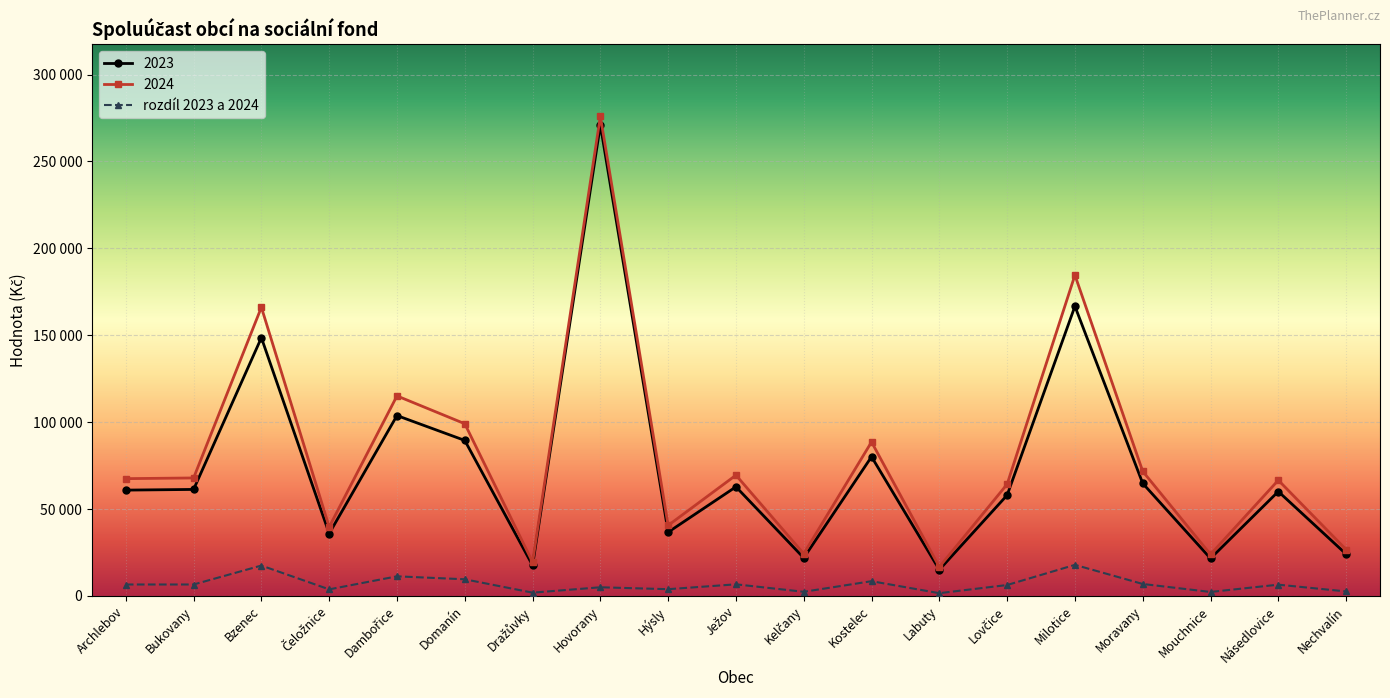

At which category does 2024 reach its first local peak?

Bzenec